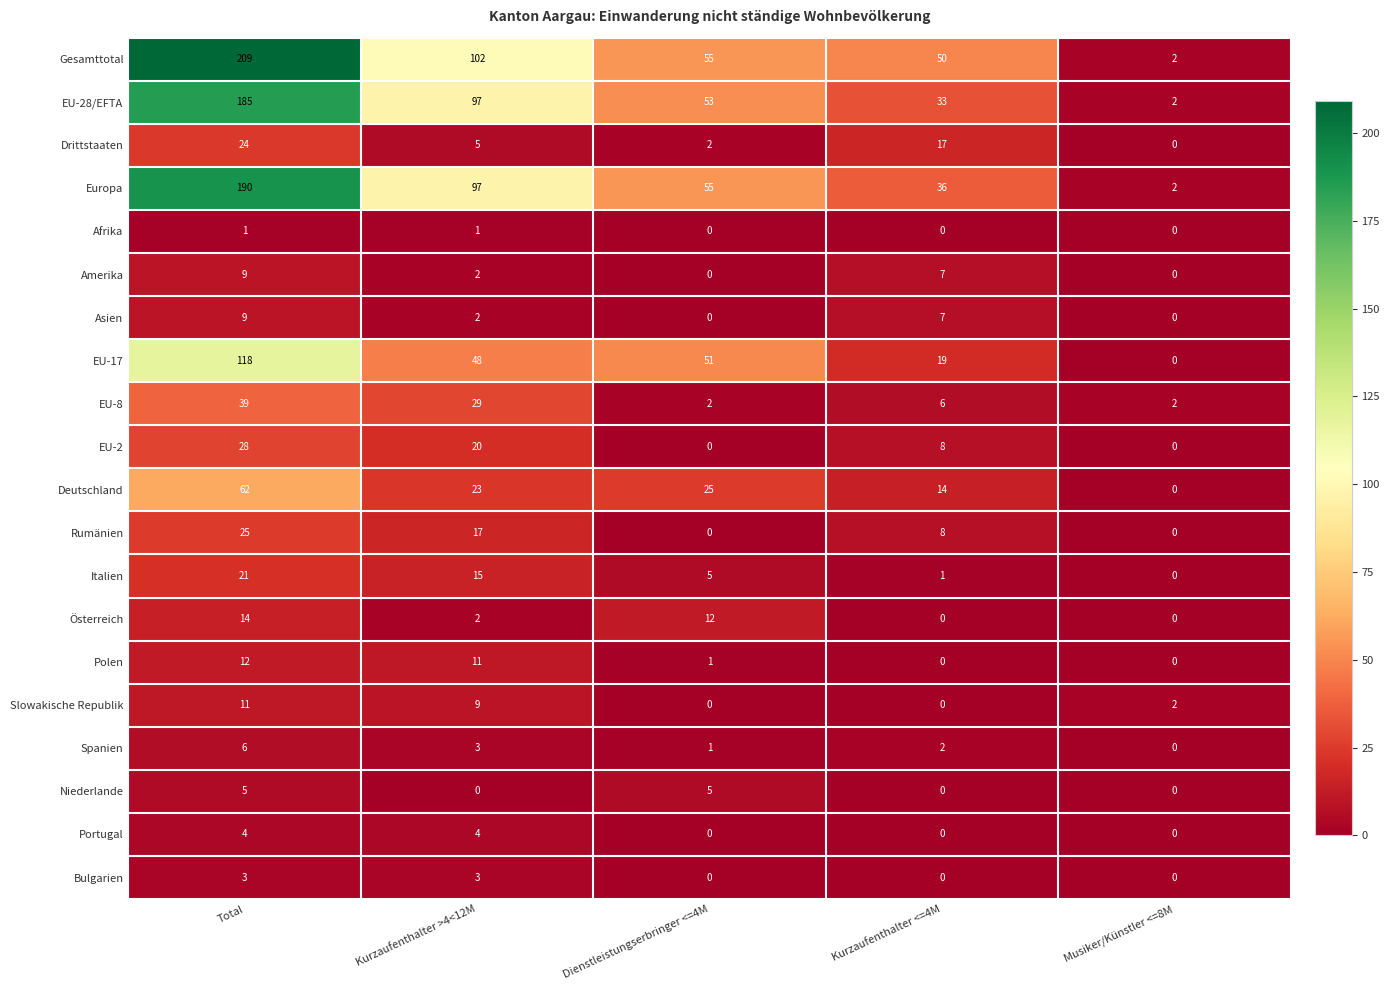

What is the difference between the second highest and minimum values in the Drittstaaten series?

17